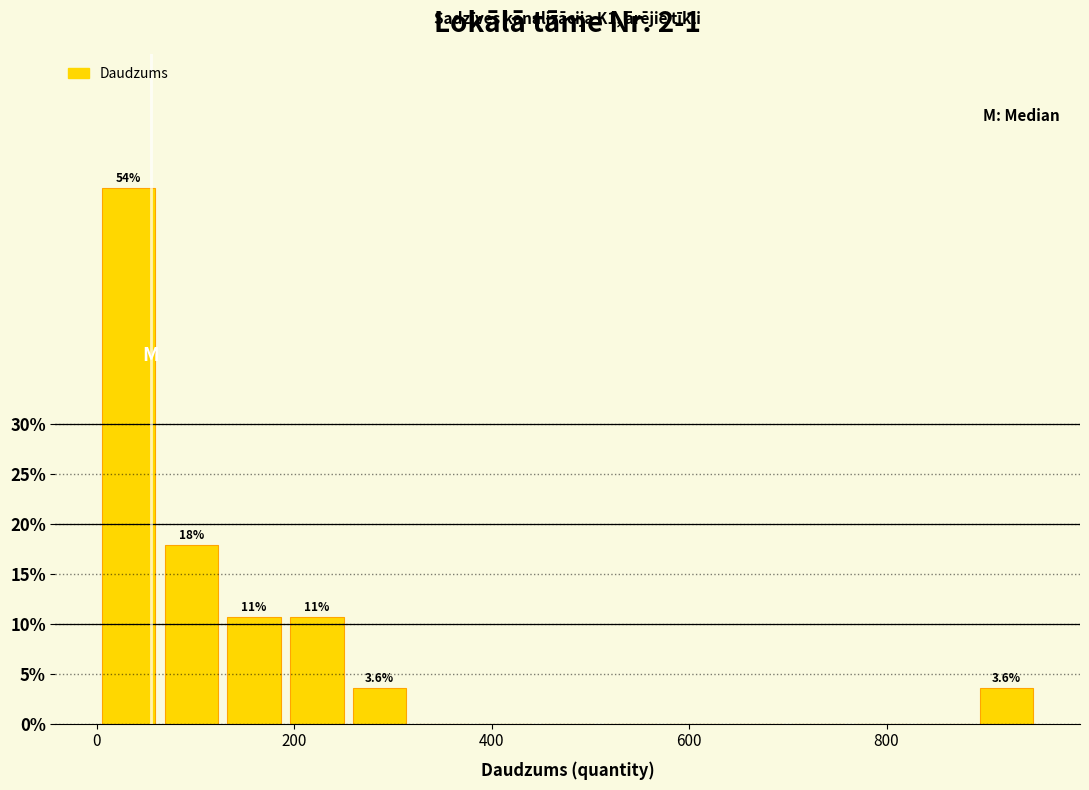

Read against the x-axis, roughly where is the centre of the tallest bar?

40